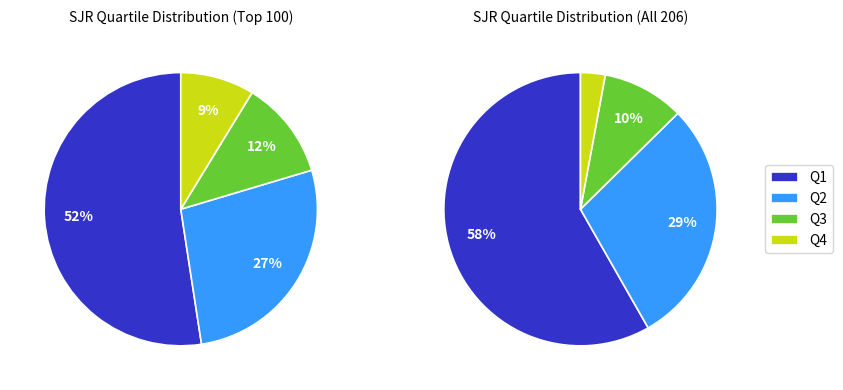

True or false: Q1 accounts for 66% of the total.

False